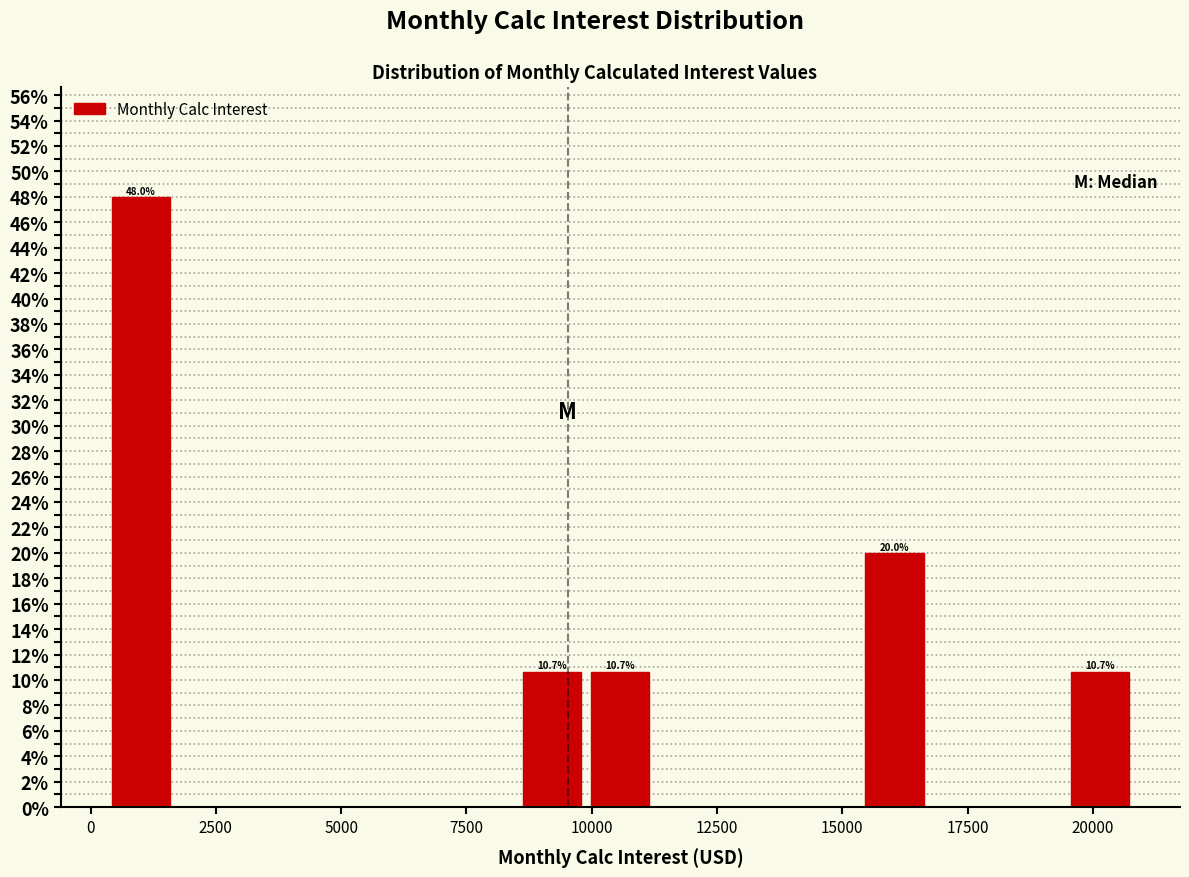

Read against the x-axis, roughly where is the centre of the tallest bar?

1000